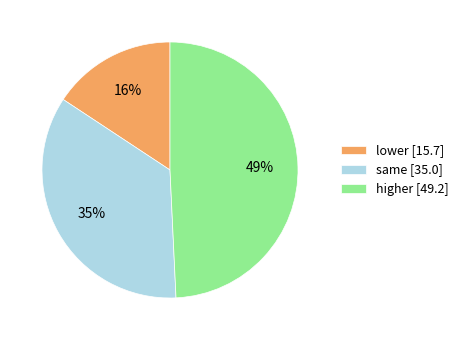

What is the ratio of the value at same [35.0] to the value at higher [49.2]?

0.7